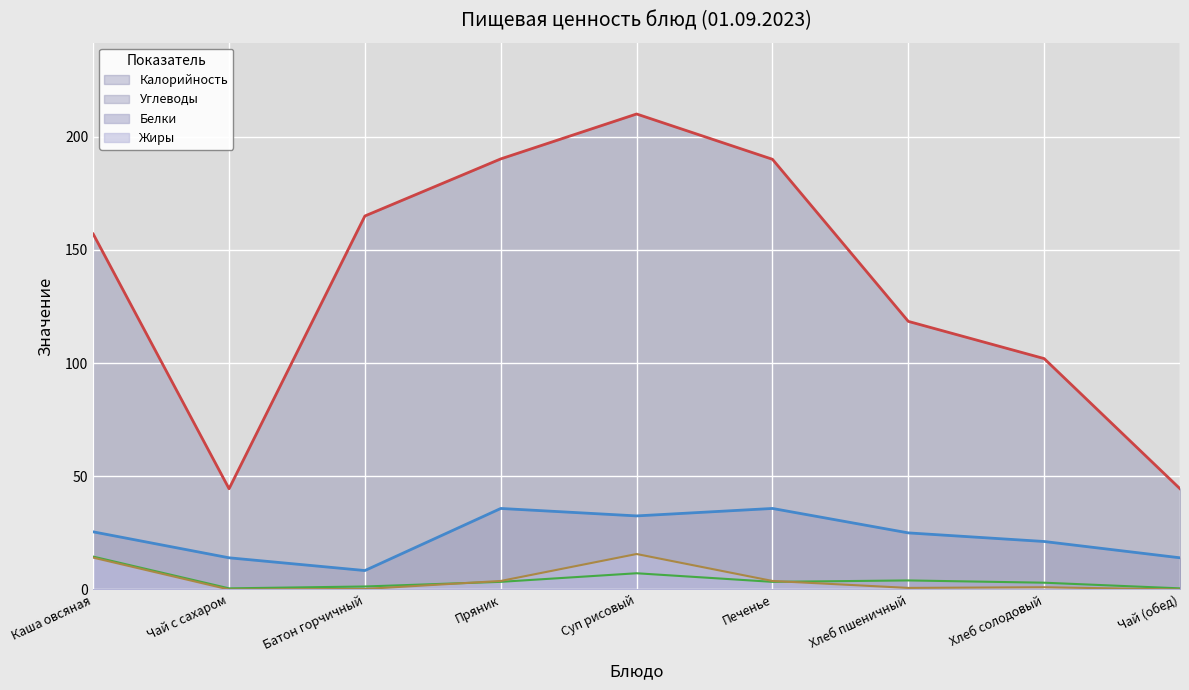

Reading right to left, what are all the values shown in this chart?

Калорийность: Чай (обед)=44.5	Хлеб солодовый=102.0	Хлеб пшеничный=118.4	Печенье=190.0	Суп рисовый=210.0	Пряник=190.2	Батон горчичный=165.0	Чай с сахаром=44.5	Каша овсяная=157.0
Белки: Чай (обед)=0.5	Хлеб солодовый=3.0	Хлеб пшеничный=4.0	Печенье=3.4	Суп рисовый=7.2	Пряник=3.4	Батон горчичный=1.3	Чай с сахаром=0.5	Каша овсяная=14.5
Жиры: Чай (обед)=0.0	Хлеб солодовый=1.0	Хлеб пшеничный=0.7	Печенье=3.8	Суп рисовый=15.7	Пряник=3.8	Батон горчичный=0.2	Чай с сахаром=0.0	Каша овсяная=14.1
Углеводы: Чай (обед)=14.0	Хлеб солодовый=21.2	Хлеб пшеничный=25.0	Печенье=35.8	Суп рисовый=32.5	Пряник=35.8	Батон горчичный=8.4	Чай с сахаром=14.0	Каша овсяная=25.5